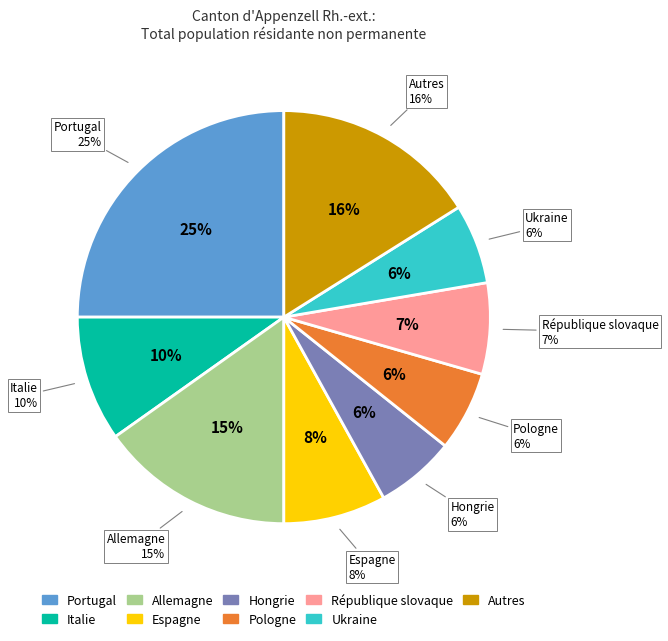

To the nearest percent, what portion does Portugal represent?

25%